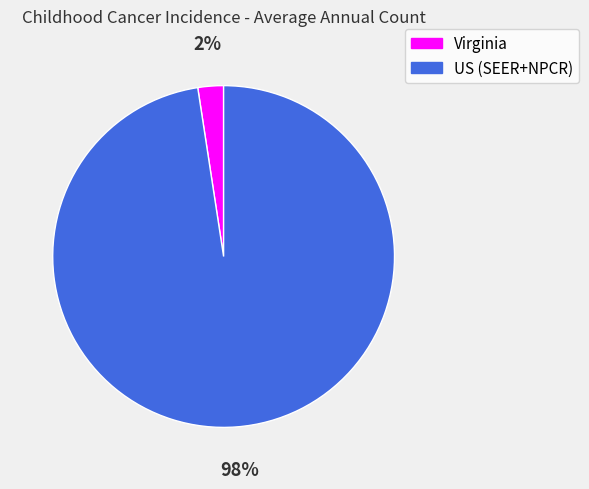

Which has a higher value, Virginia or US (SEER+NPCR)?

US (SEER+NPCR)